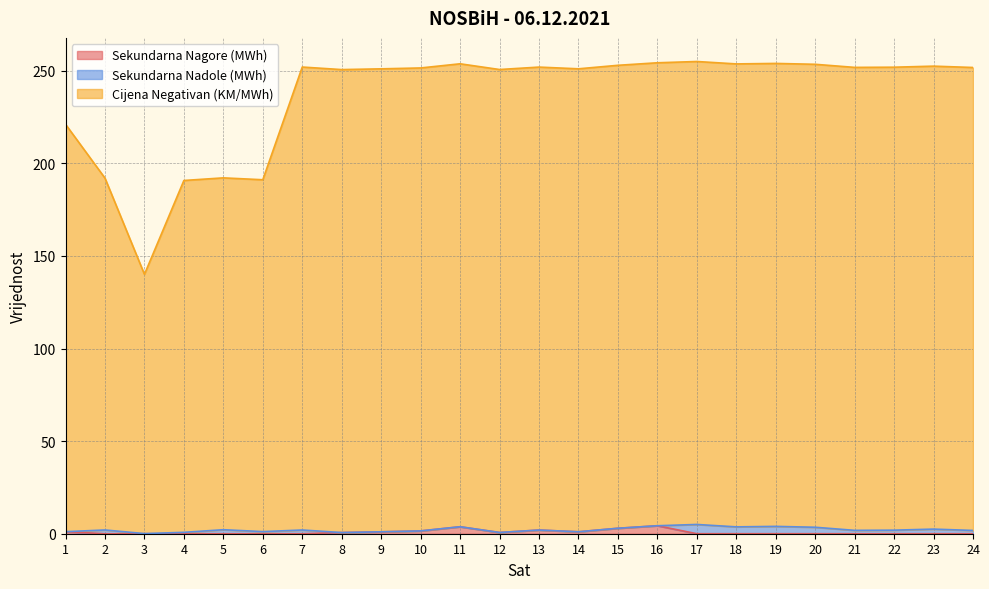

At which label does Sekundarna Nagore (MWh) reach its peak?

16